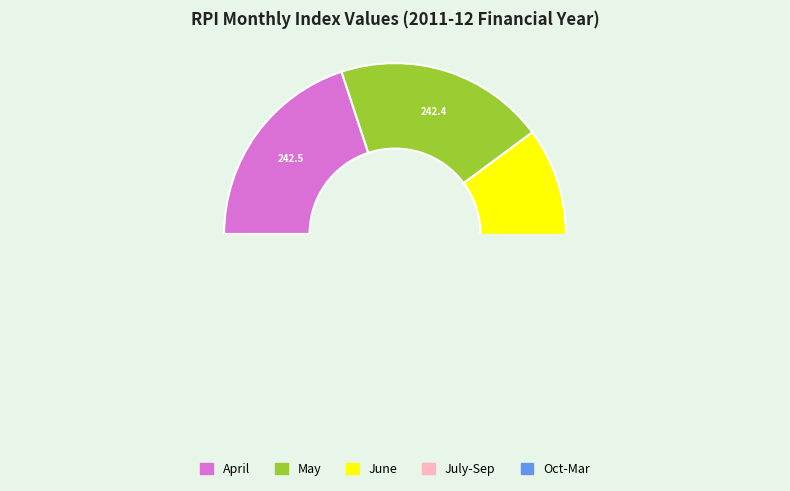

Does August account for over 50% of the chart?

No